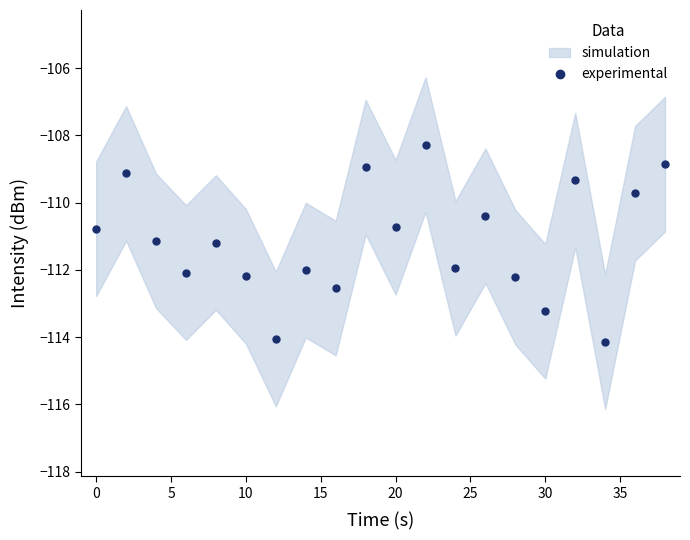

The experimental series shows -113.2 at 30. True or false?

True